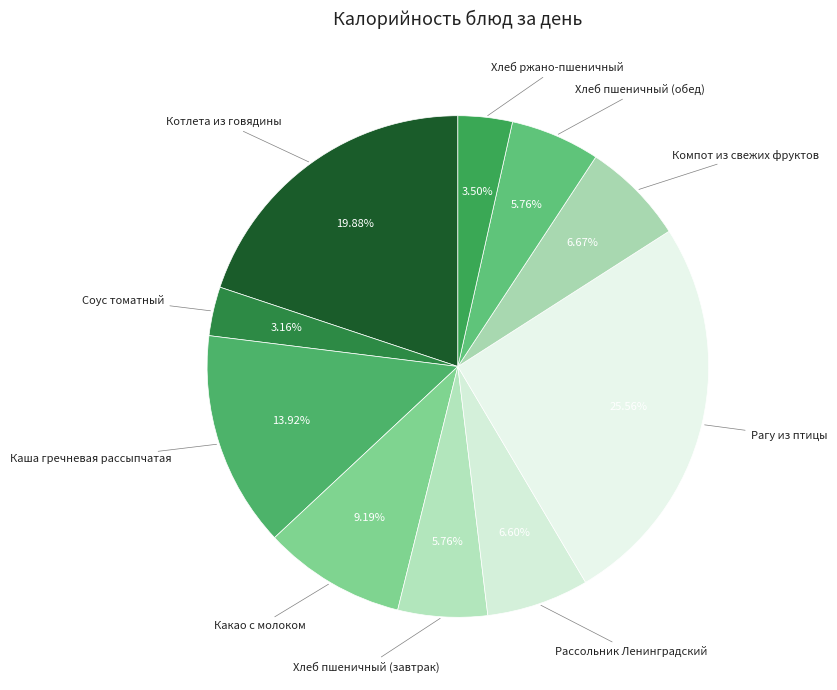

Is there any slice that represents more than half of the pie?

No